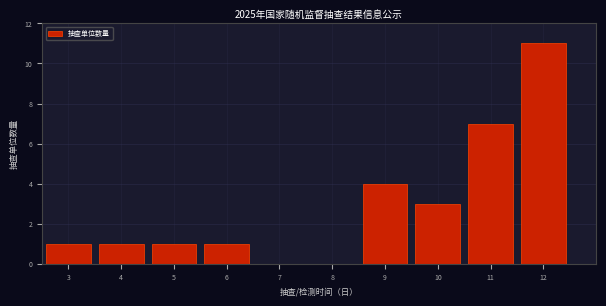

Reading left to right, what are all the values shown in this chart?

3=1	4=1	5=1	6=1	7=0	8=0	9=4	10=3	11=7	12=11